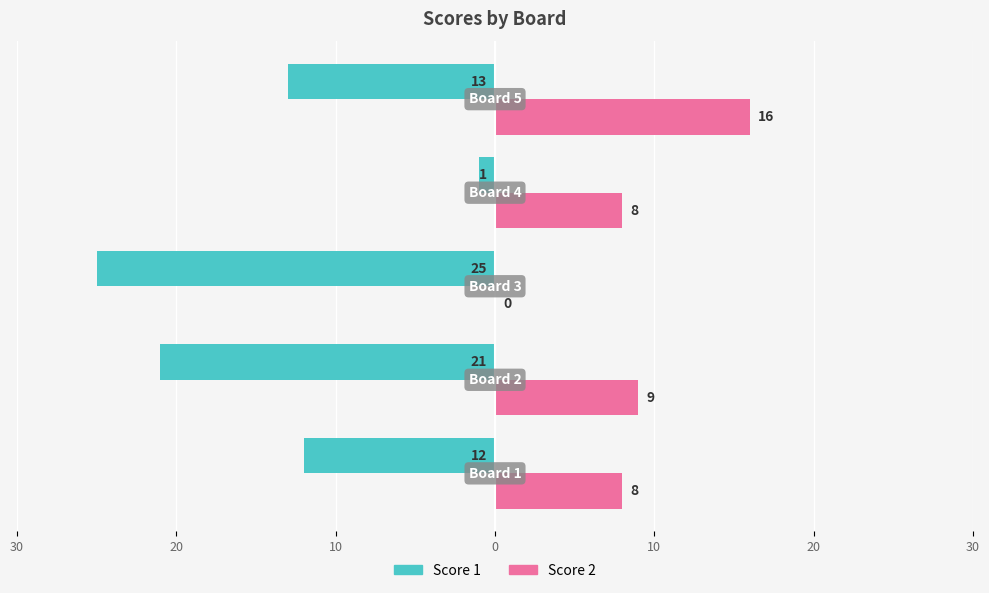

What are all the series names shown in the legend?

Score 1, Score 2